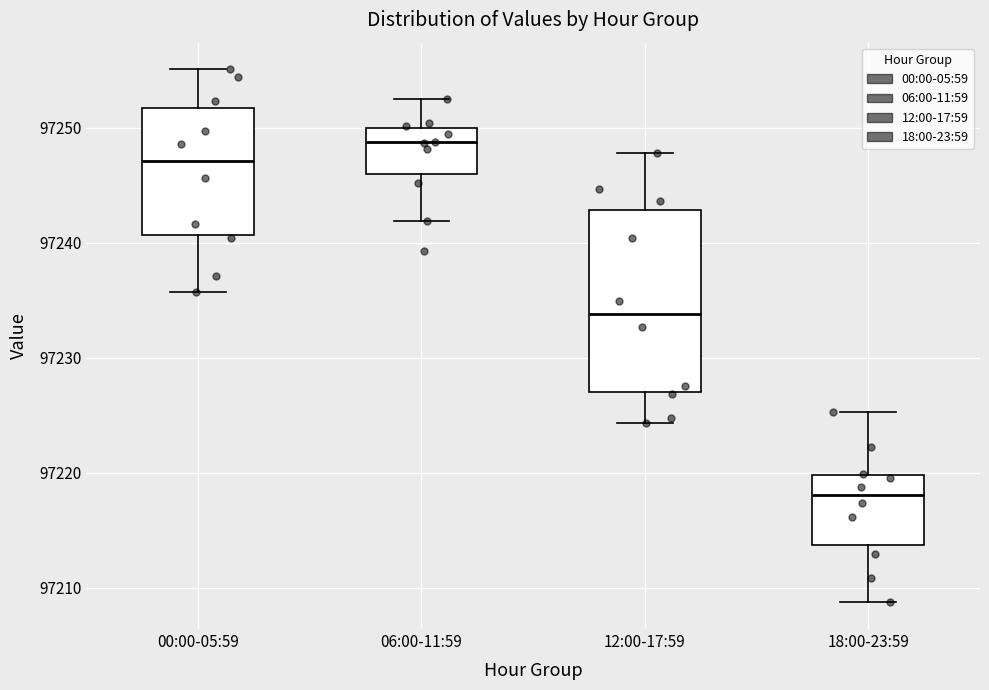

Comparing the boxes themselves (not the whiskers), which one is the tallest?

12:00-17:59